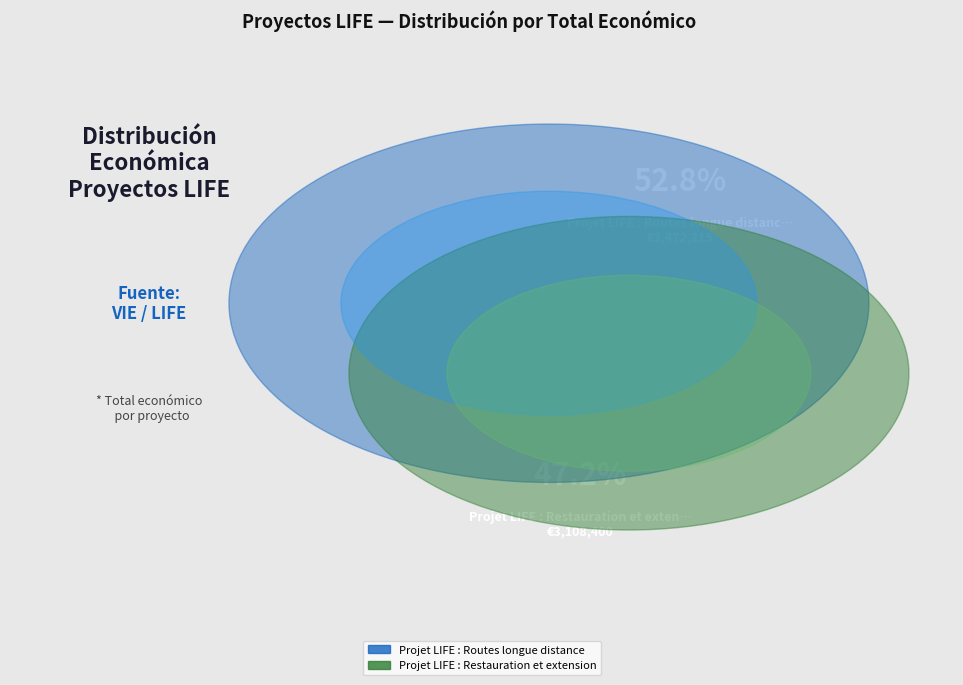

To the nearest percent, what is the average slice percentage?

50%